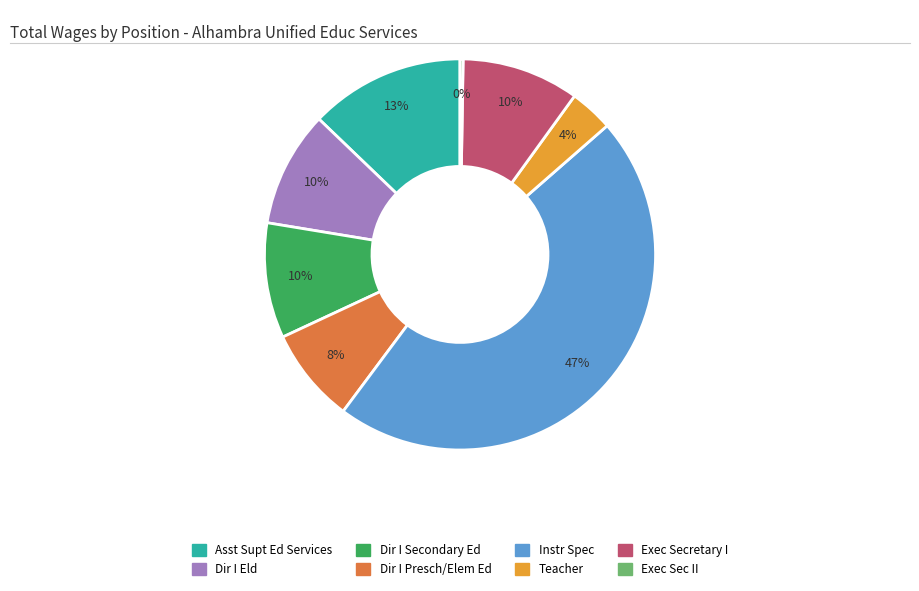

Is the sum of Dir I Presch/Elem Ed and Instr Spec greater than half?

Yes